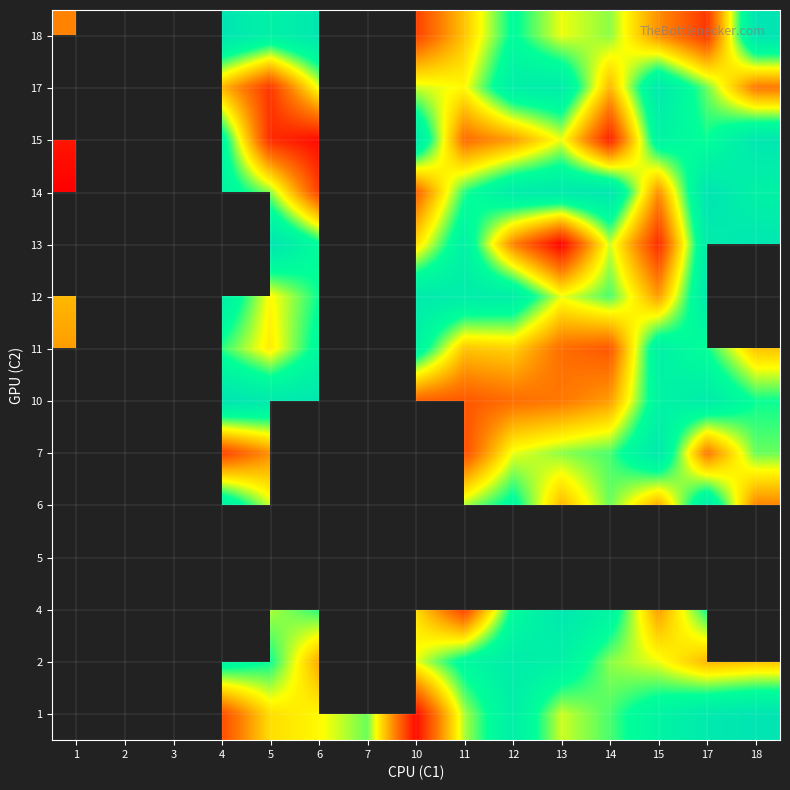

What is the minimum value for 15?

2.0